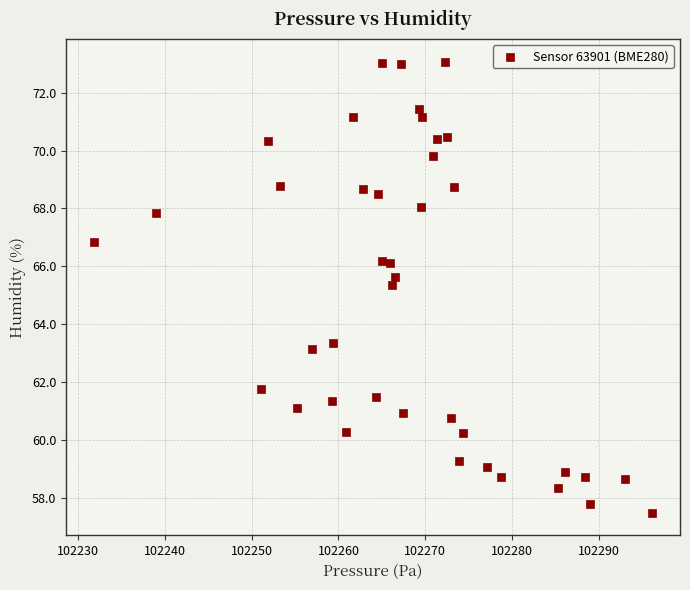

What is the range of Y values (max minus min)?

15.6